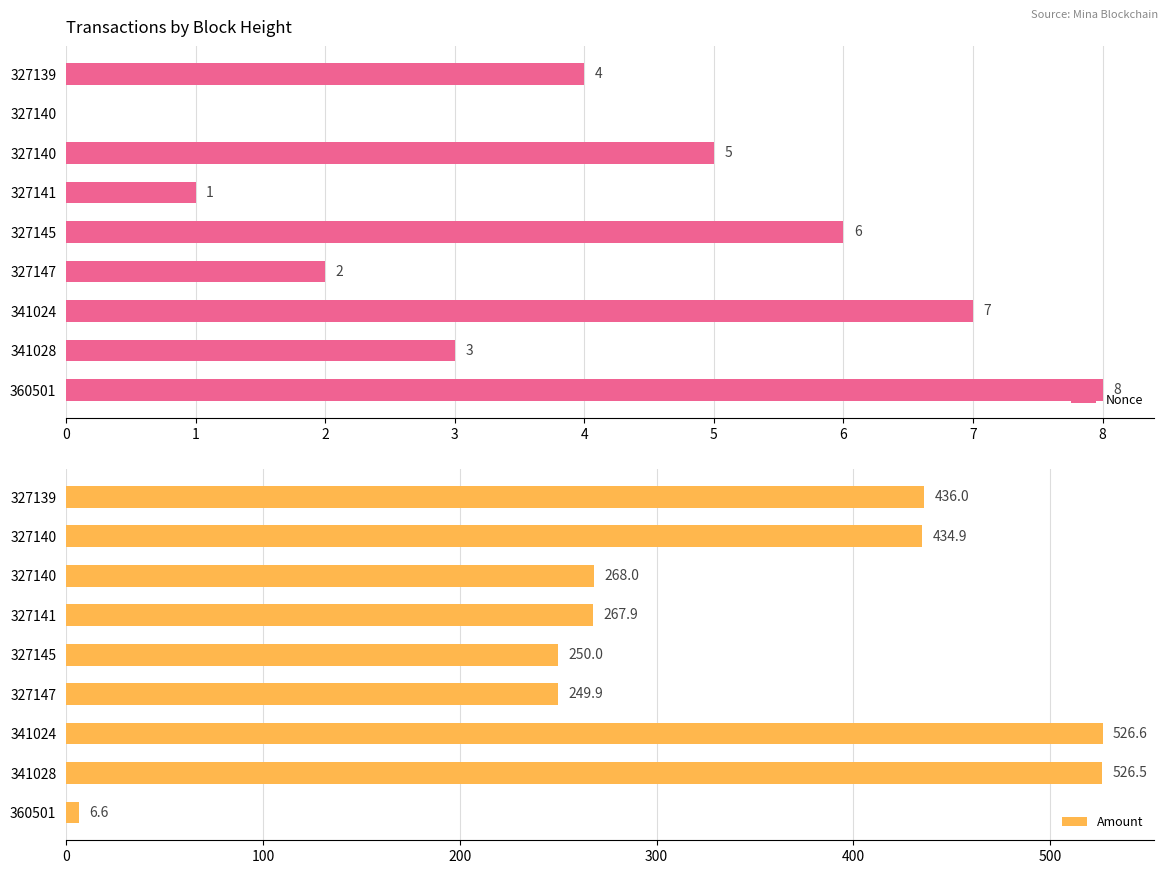

What is the value of the Nonce bar at the 8th from the left?

3.0